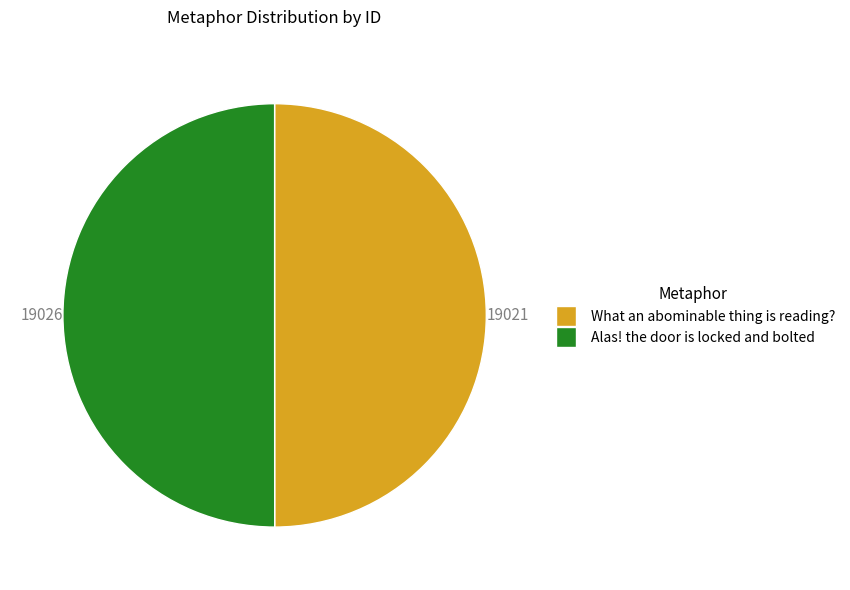

True or false: What an abominable thing is reading? accounts for 50% of the total.

True